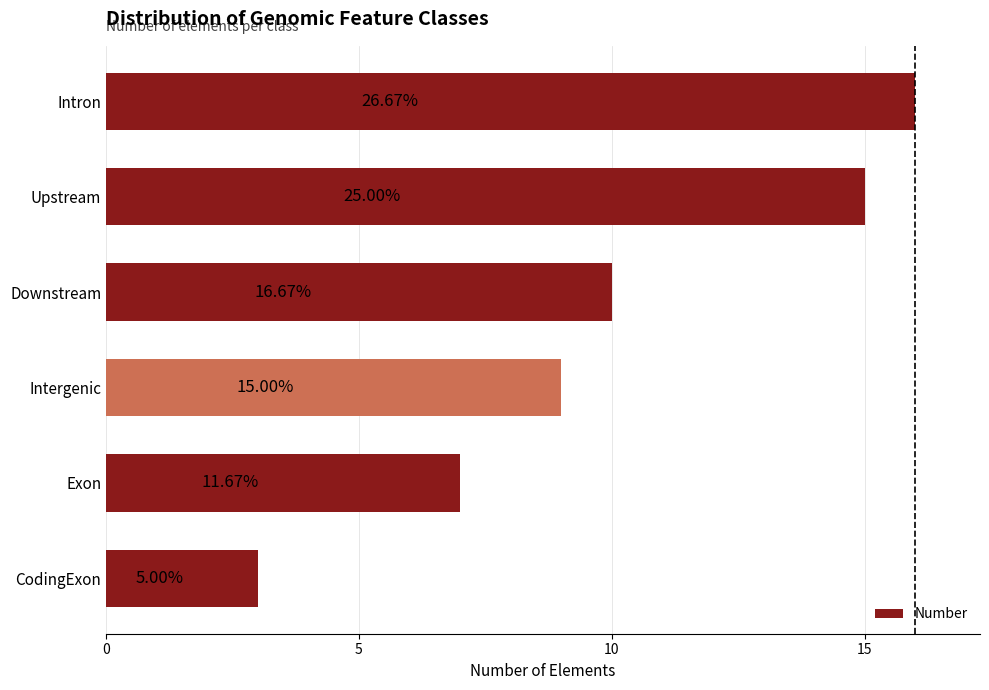

What is the smallest value displayed?

3